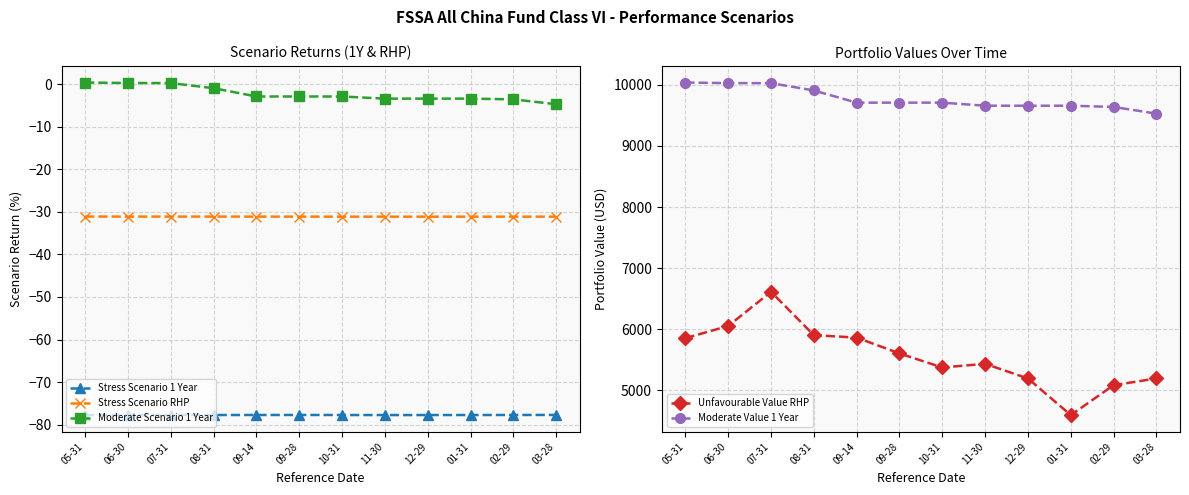

What is the difference between the Moderate Scenario 1 Year values at 12-29 and 09-14?

0.5